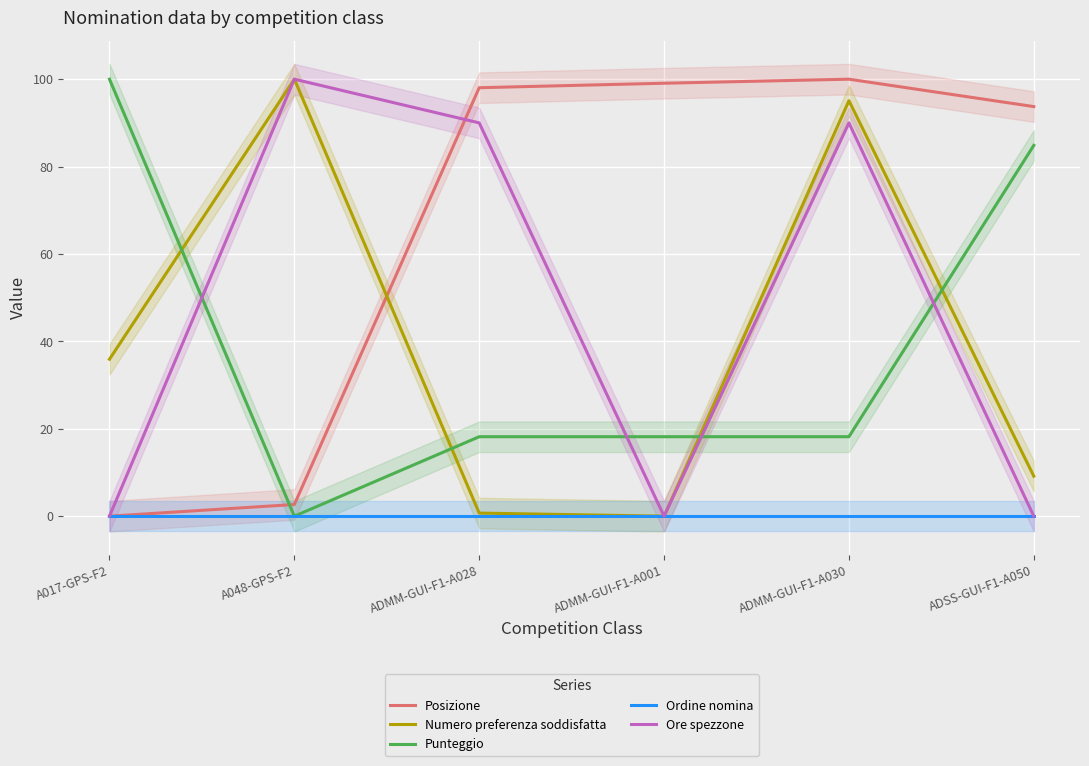

The value of Ore spezzone at ADMM-GUI-F1-A028 is 58.0. True or false?

False